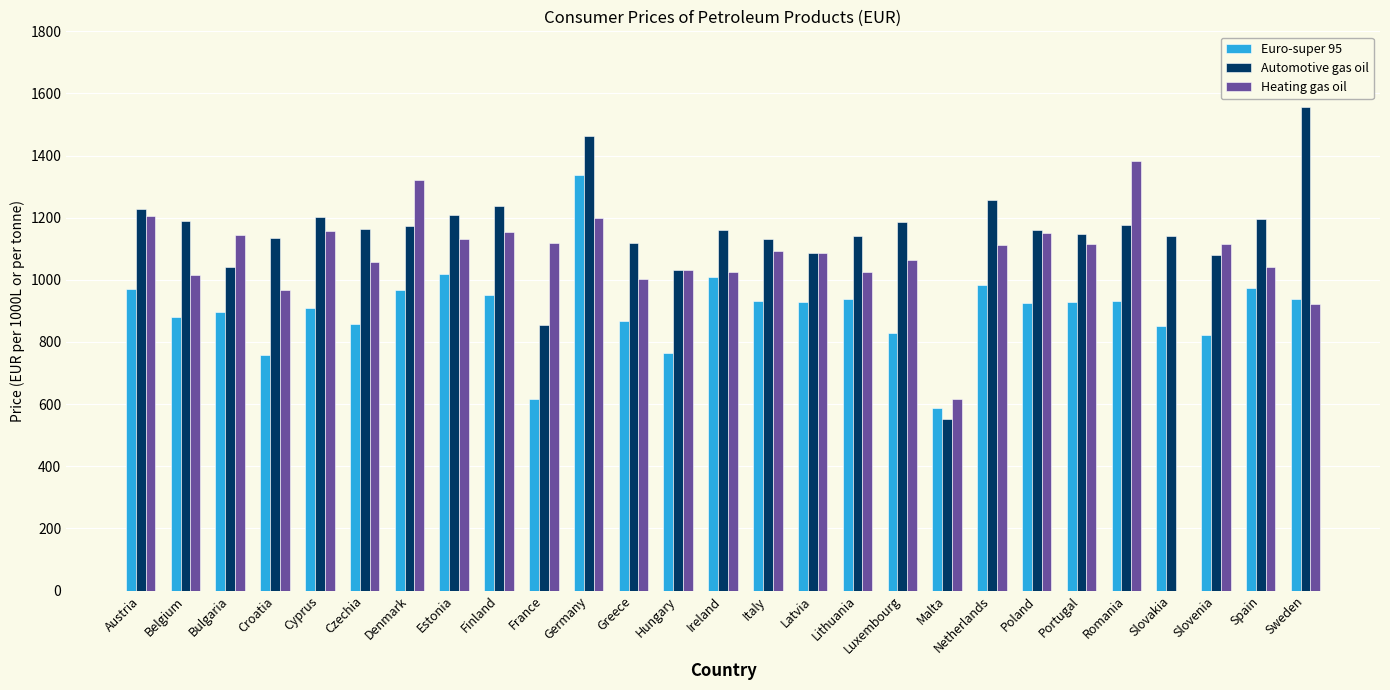

Which series has the largest total across all categories?

Automotive gas oil